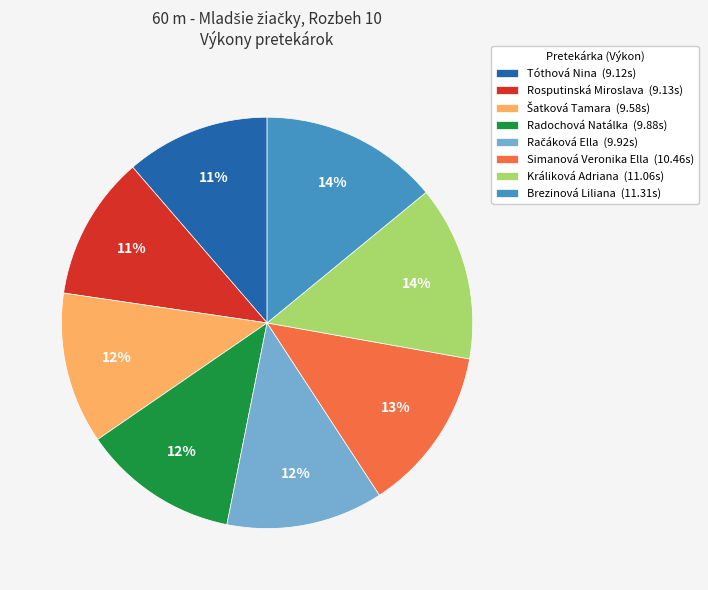

To the nearest percent, what percentage of the pie is Radochová Natálka (9.88s)?

12%